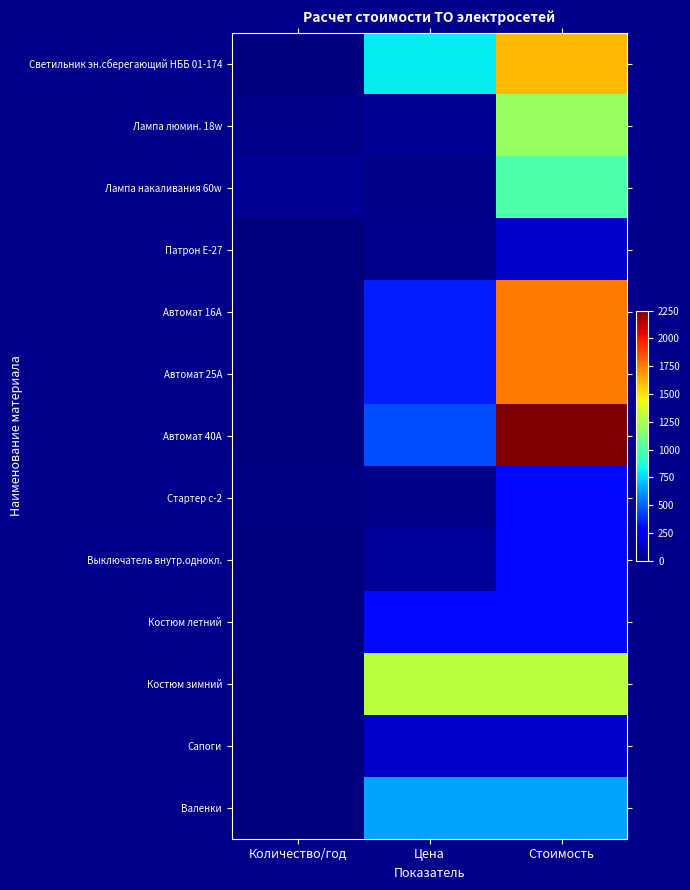

Which has a higher value, Цена or Количество/год?

Цена